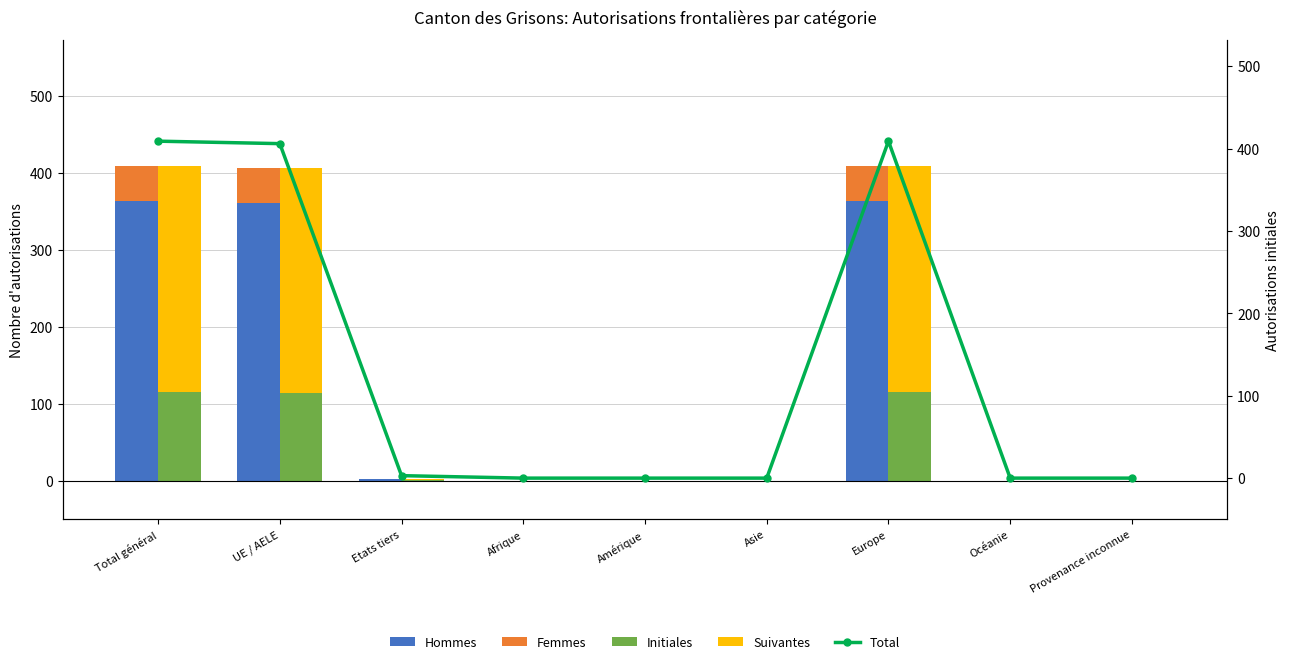

Read the Femmes value at Europe, to the nearest 5.

45